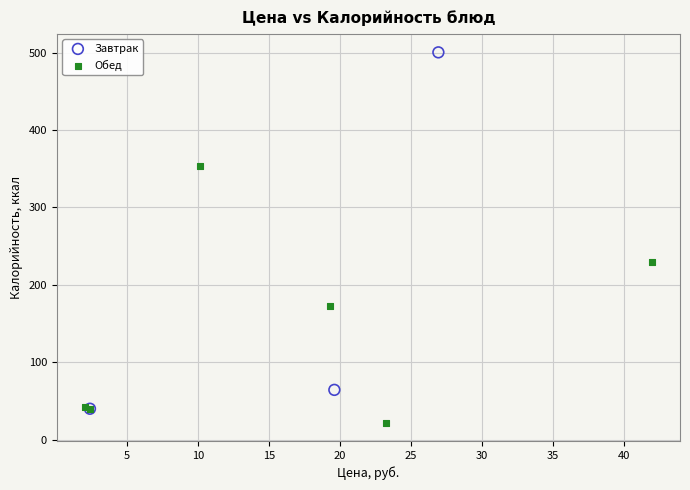

Which series reaches the maximum Y coordinate?

Завтрак